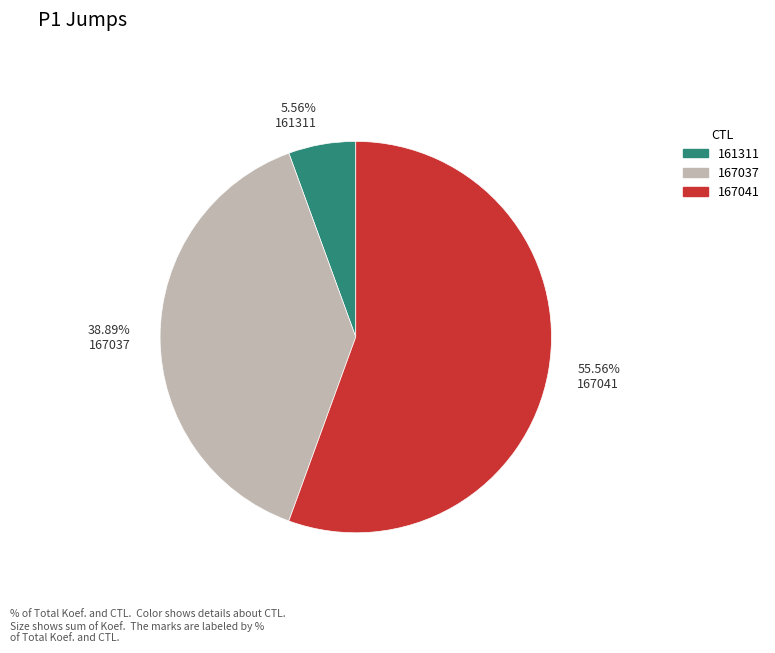

Do 5.56% 161311 and 38.89% 167037 together represent more than half of the pie?

No